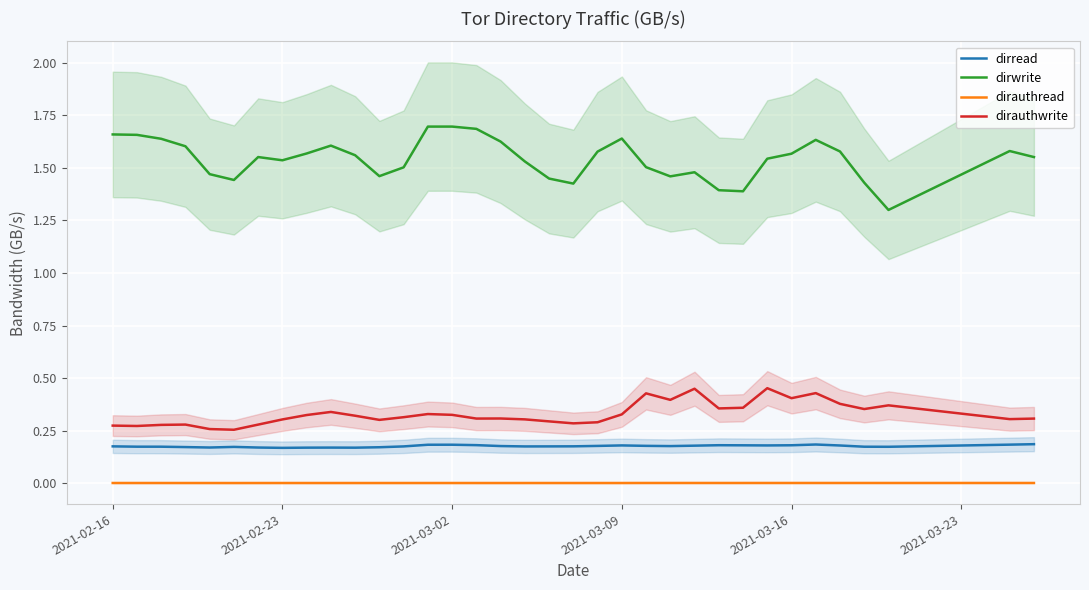

True or false: dirwrite and dirread intersect in this chart.

False